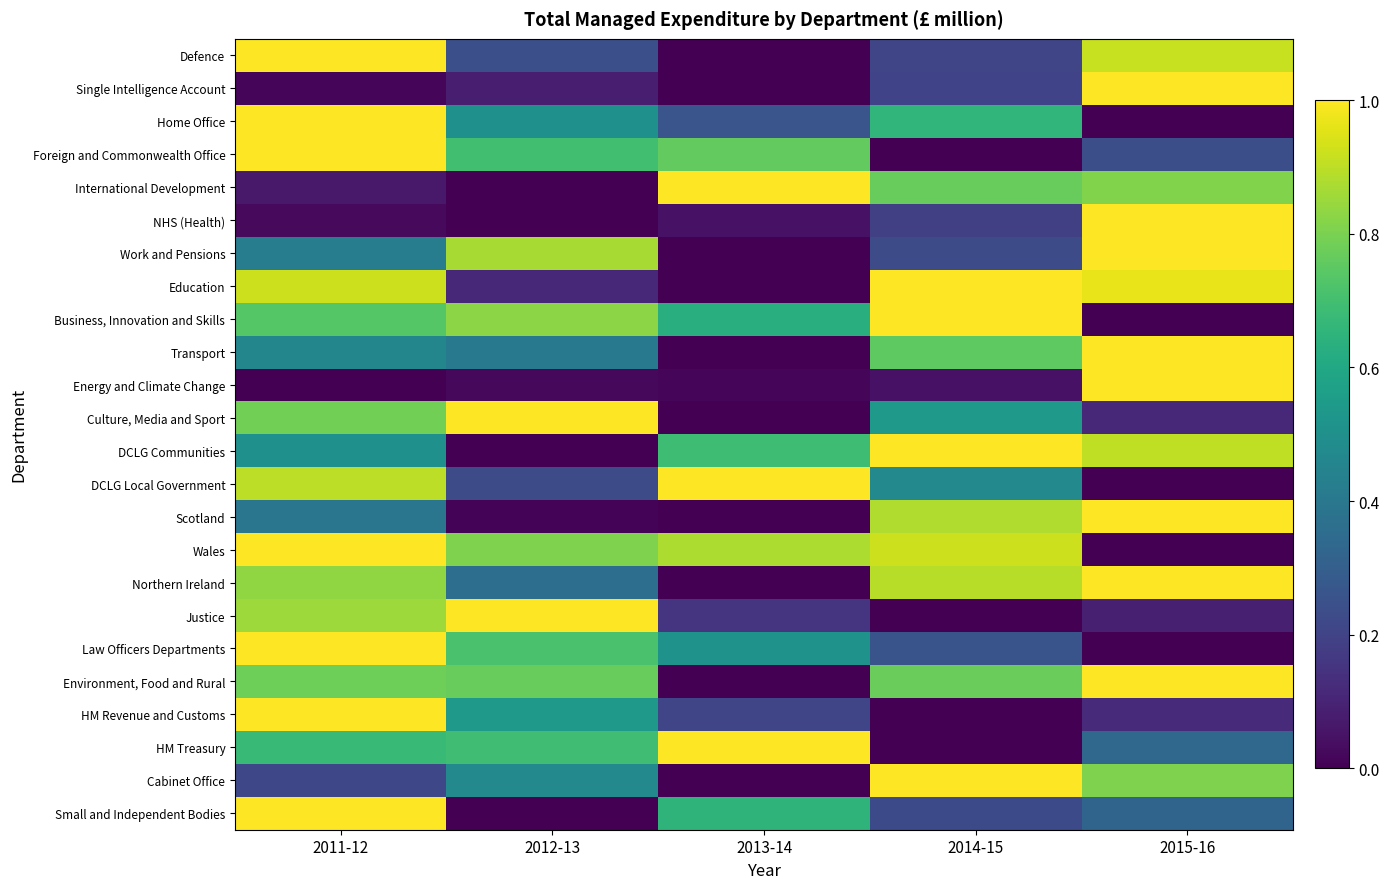

What is the total value across all series at 2014-15?

12.0